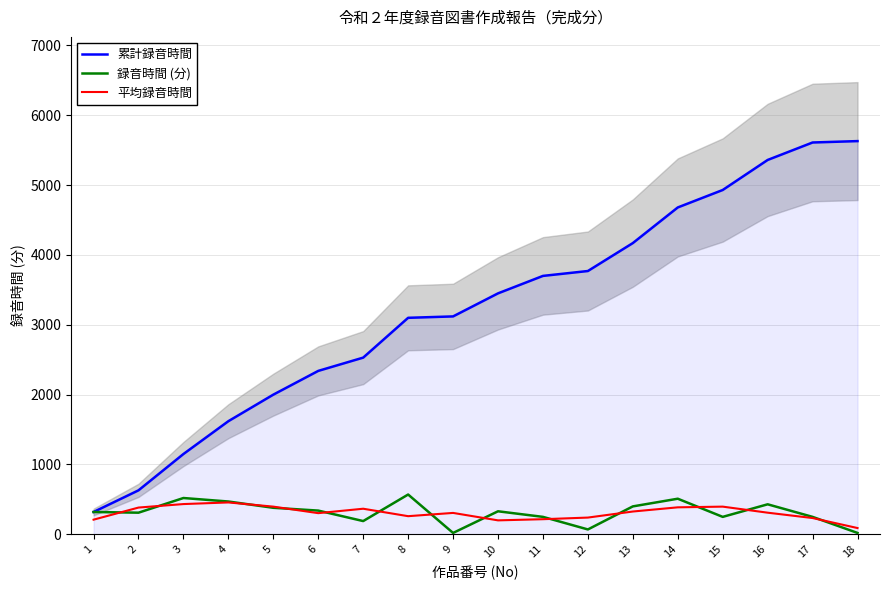

Which series has the largest total across all categories?

累計録音時間